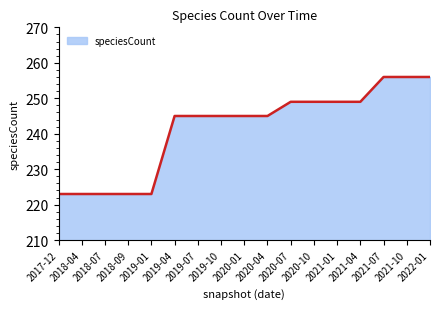

The value at 2021-10 is 94. True or false?

False